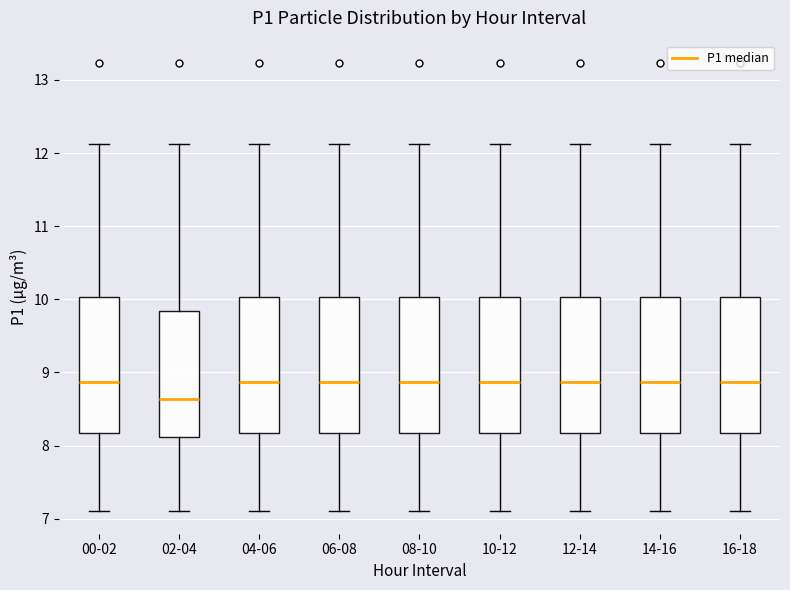

Reading left to right, transcribe this box plot: for each box, give where its median line is, the range the box spans, and where its two whiskers end, as read against the y-axis. The values are not printed on the chart, so give them approximately, as read against the axis.

00-02: median 8.9, box 8.2 to 10.0, whiskers 7.1 to 12.1
02-04: median 8.6, box 8.1 to 9.8, whiskers 7.1 to 12.1
04-06: median 8.9, box 8.2 to 10.0, whiskers 7.1 to 12.1
06-08: median 8.9, box 8.2 to 10.0, whiskers 7.1 to 12.1
08-10: median 8.9, box 8.2 to 10.0, whiskers 7.1 to 12.1
10-12: median 8.9, box 8.2 to 10.0, whiskers 7.1 to 12.1
12-14: median 8.9, box 8.2 to 10.0, whiskers 7.1 to 12.1
14-16: median 8.9, box 8.2 to 10.0, whiskers 7.1 to 12.1
16-18: median 8.9, box 8.2 to 10.0, whiskers 7.1 to 12.1